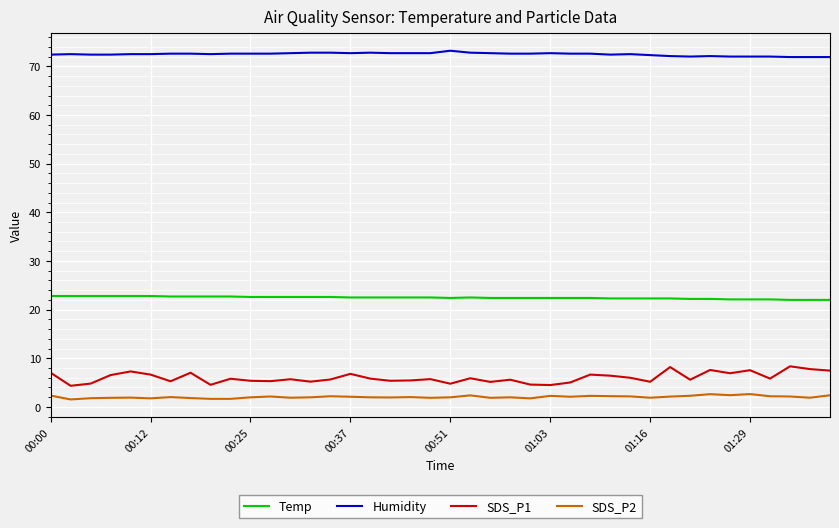

Which series has the widest spread of values?

SDS_P1